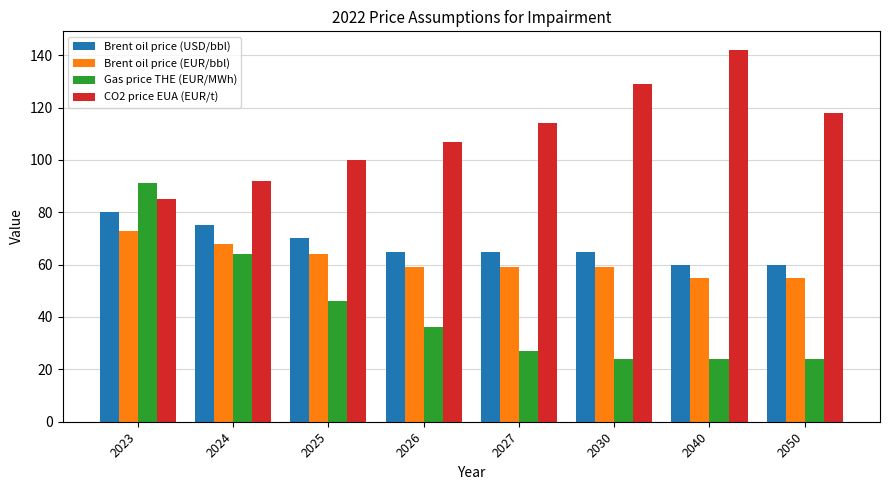

At how many categories does at least one series exceed 79?

8